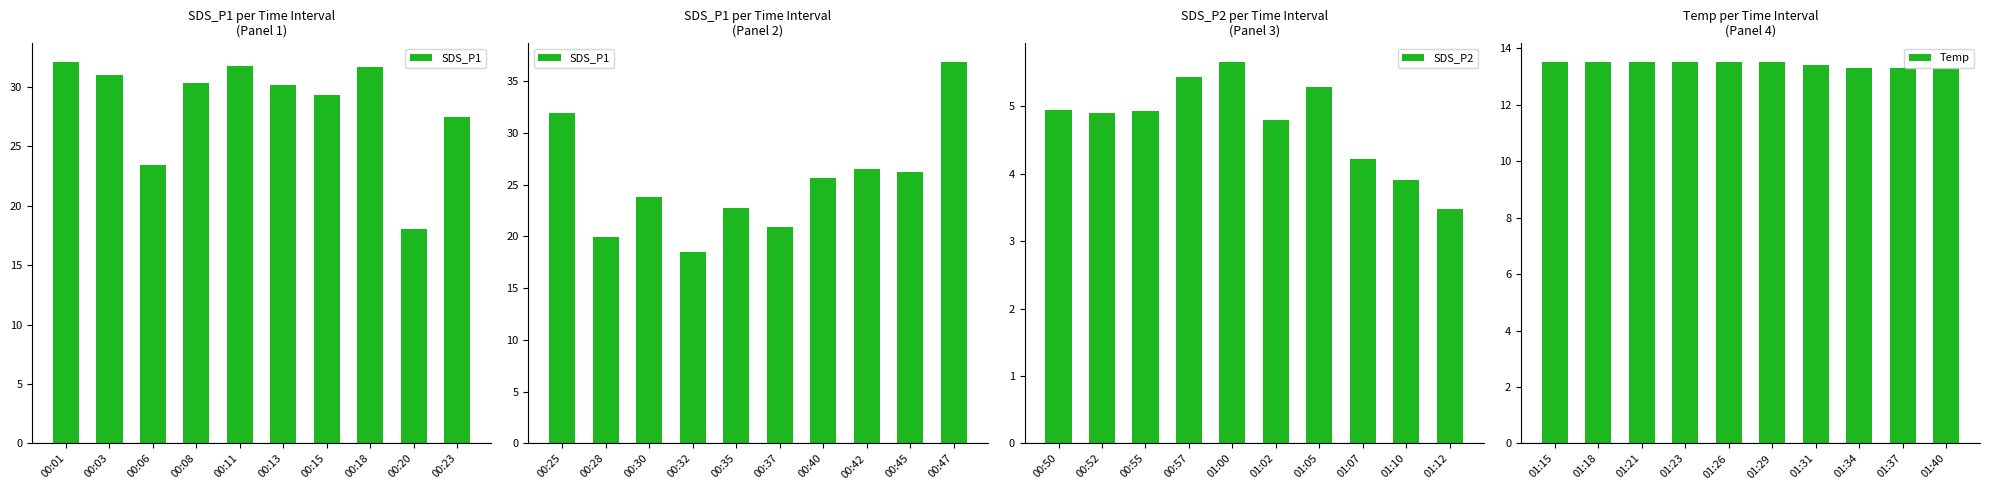

What is the sum of all SDS_P1 values?

253.0